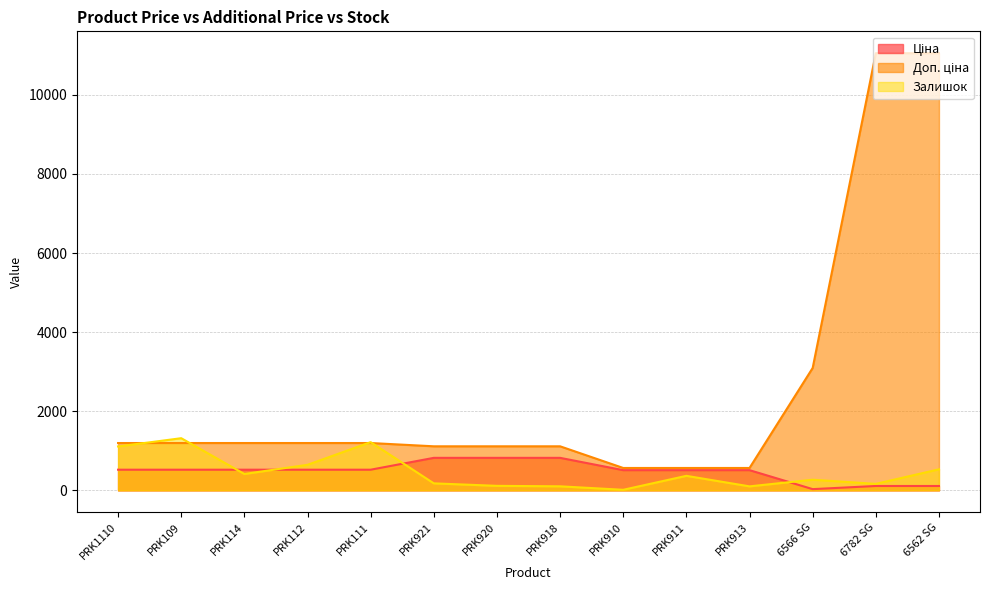

At how many categories does at least one series exceed 3718?

2